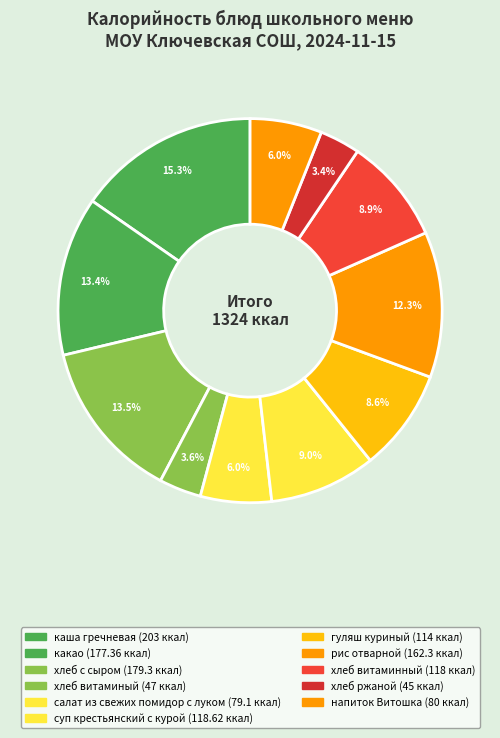

How many segments does this pie chart have?

11